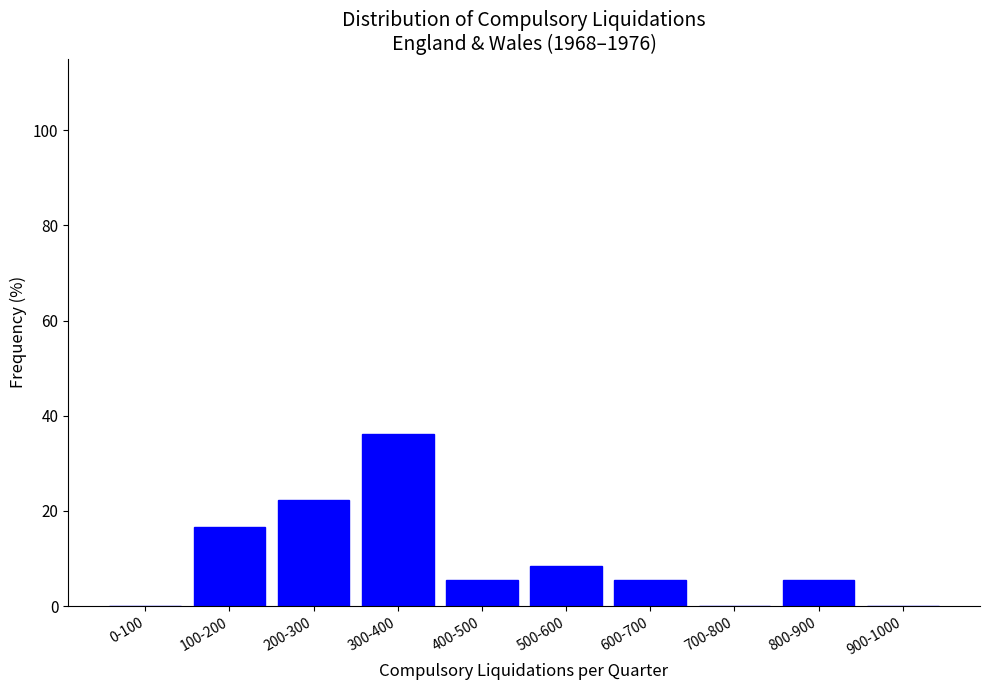

Reading left to right, what are all the values shown in this chart?

0-100=0.0	100-200=16.7	200-300=22.2	300-400=36.1	400-500=5.6	500-600=8.3	600-700=5.6	700-800=0.0	800-900=5.6	900-1000=0.0